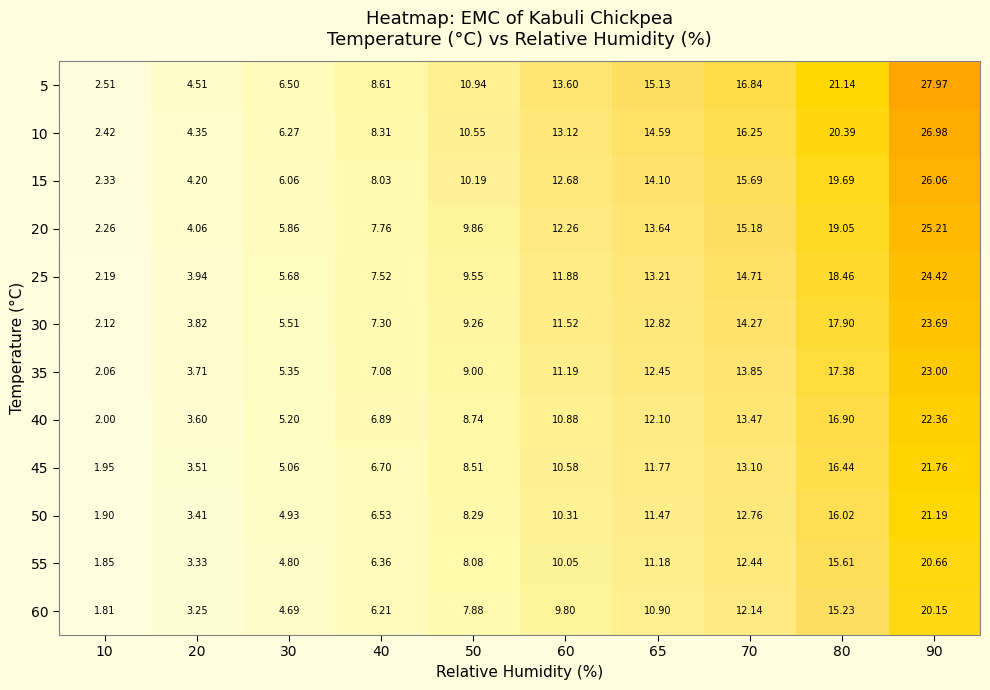

At 90, list the series in order from largest to smallest.

5, 10, 15, 20, 25, 30, 35, 40, 45, 50, 55, 60